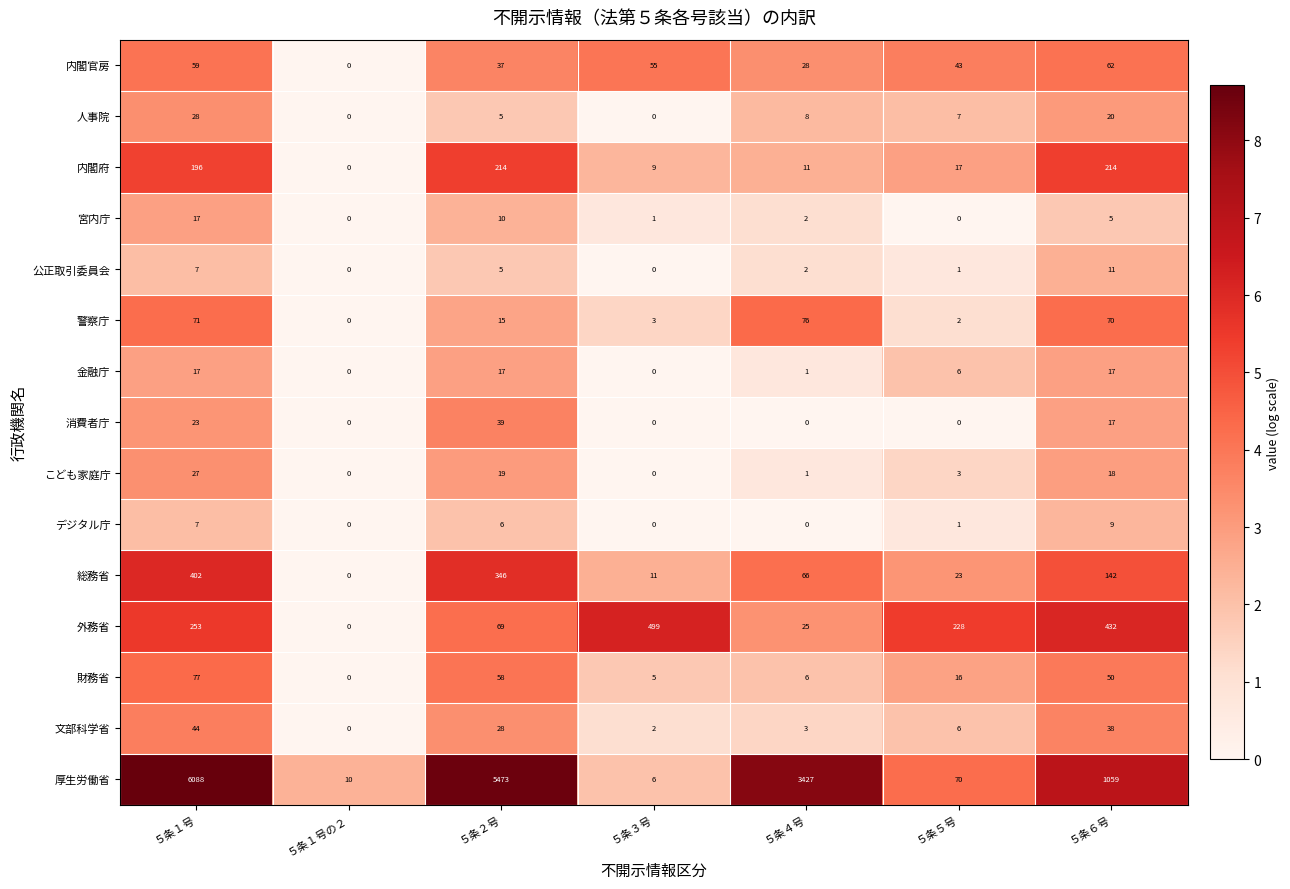

What is the total value across all series at ５条１号の２?

10